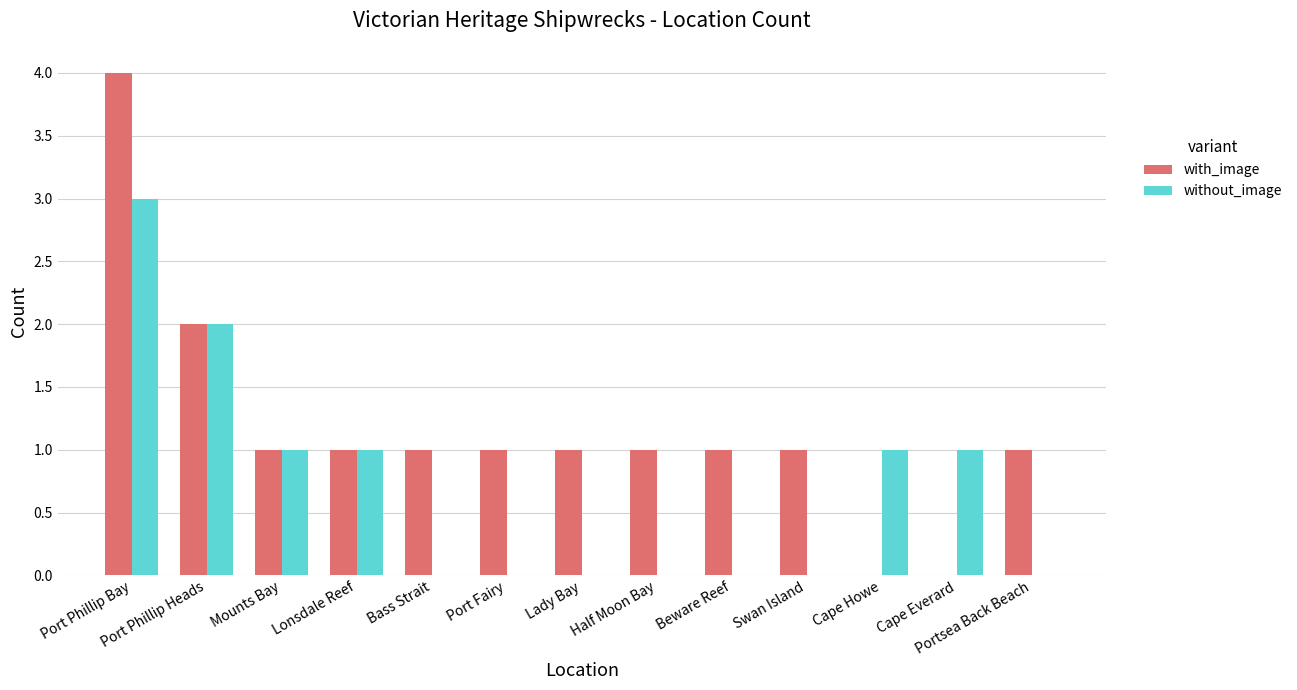

How many categories are shown in the chart?

13